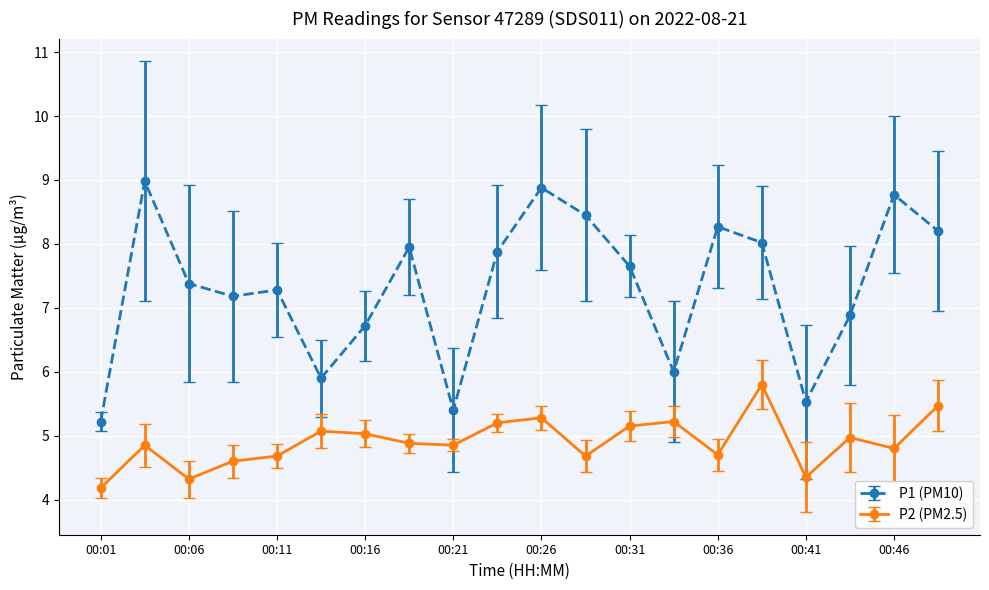

What is the sum of all P2 (PM2.5) values?

98.1